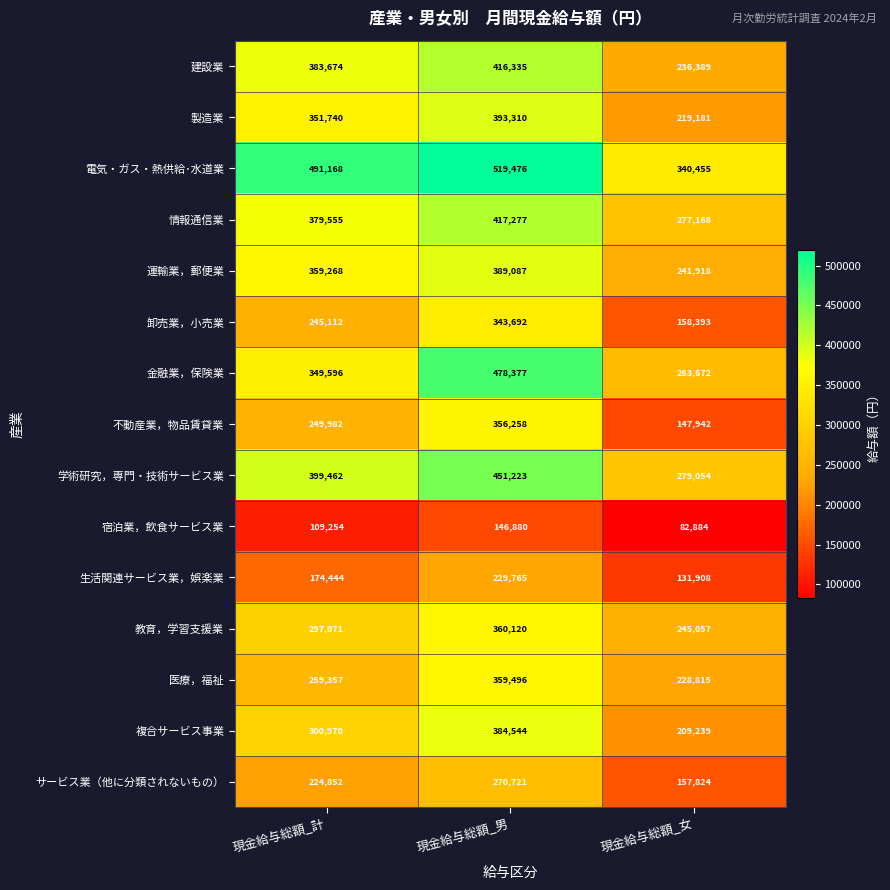

What is the greatest value displayed?

519476